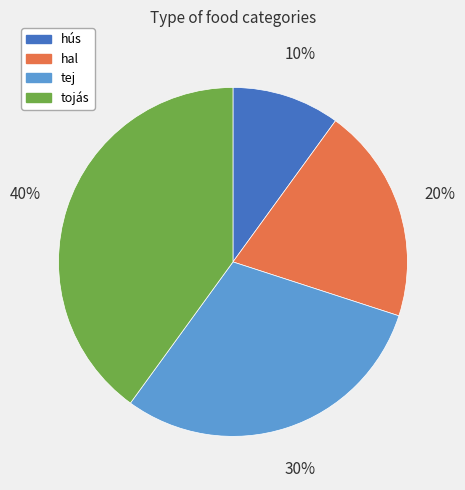

What is the smallest slice in the pie chart?

hús